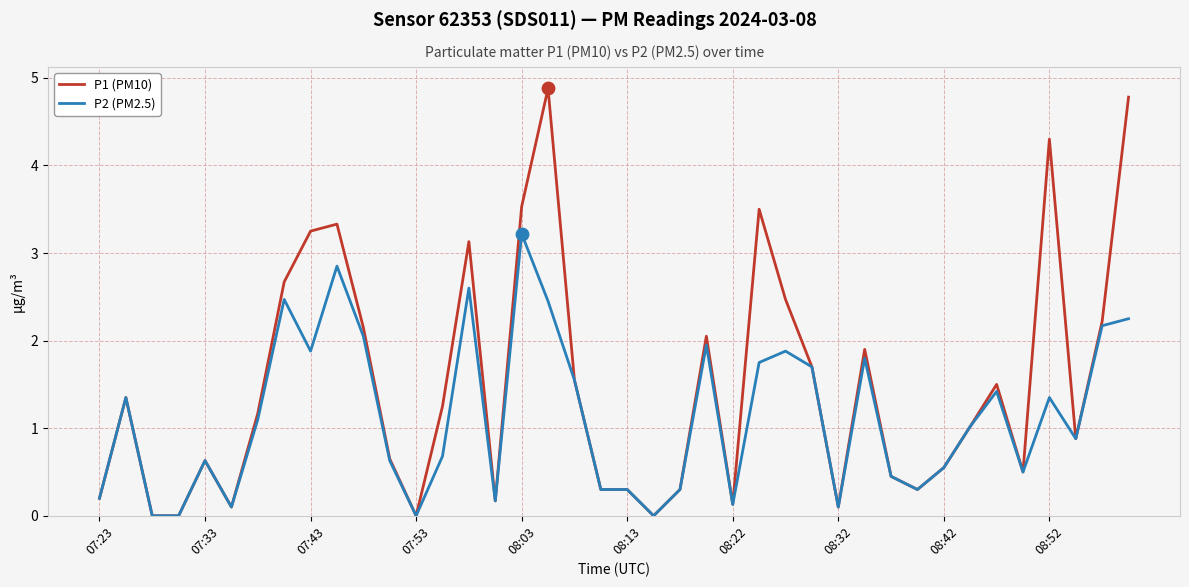

What is the maximum value for P2 (PM2.5)?

3.2